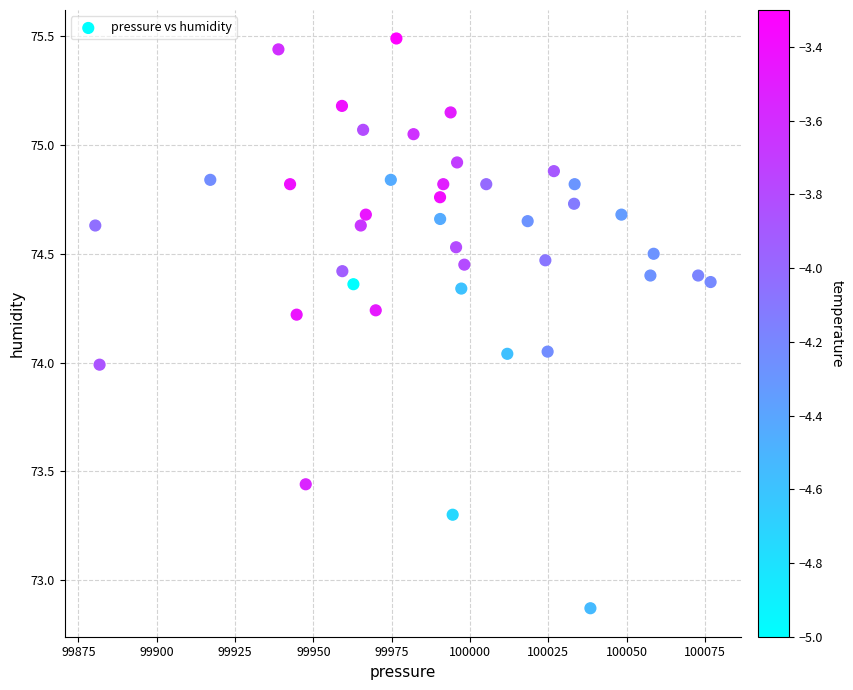

What is the range of X values (max minus min)?

196.4